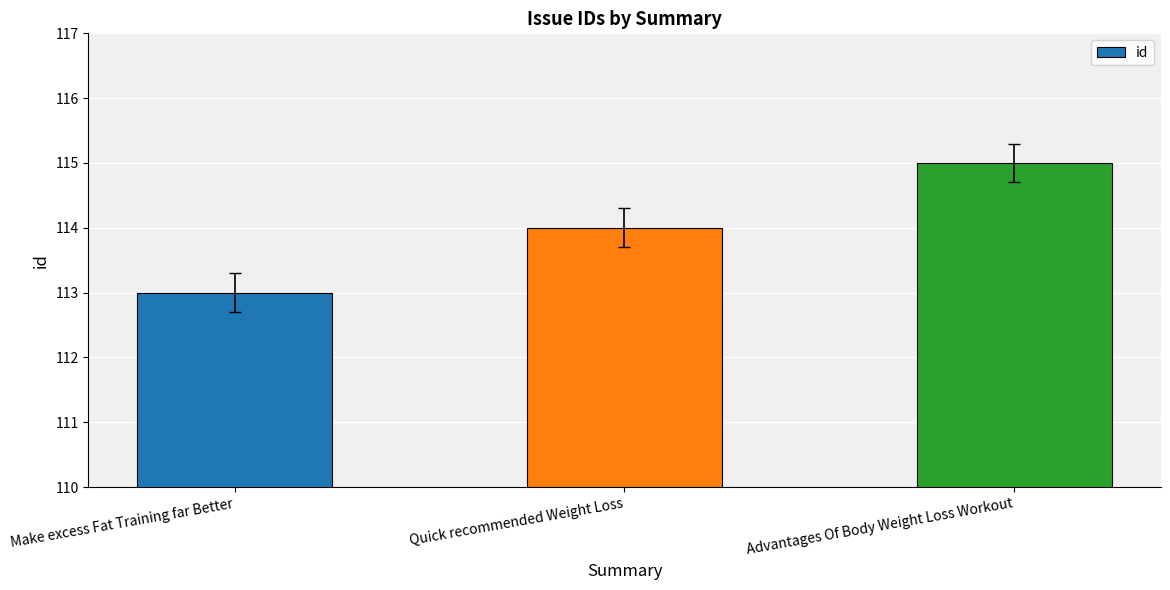

How many data points does each series have?

3